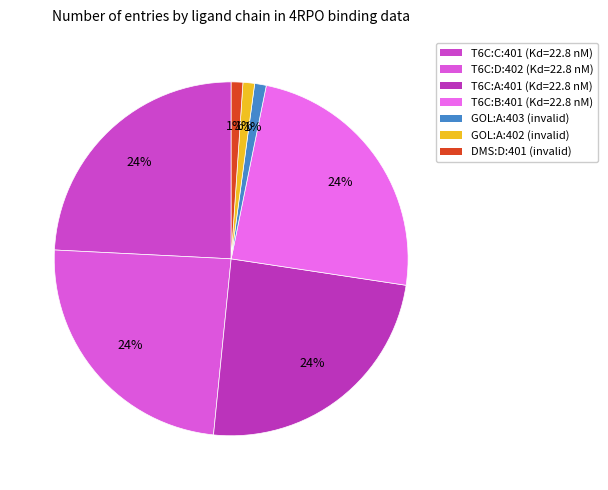

How many segments does this pie chart have?

7